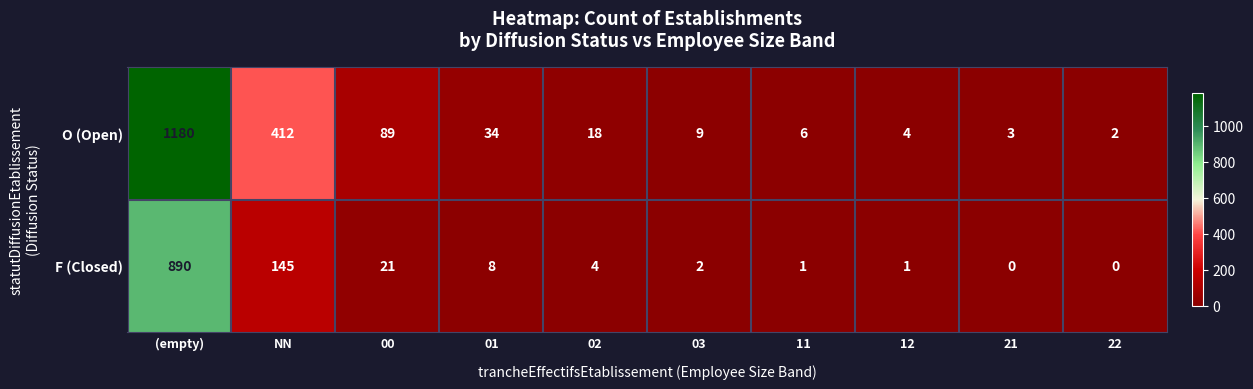

List the series in order of their peak value, lowest first.

F (Closed), O (Open)